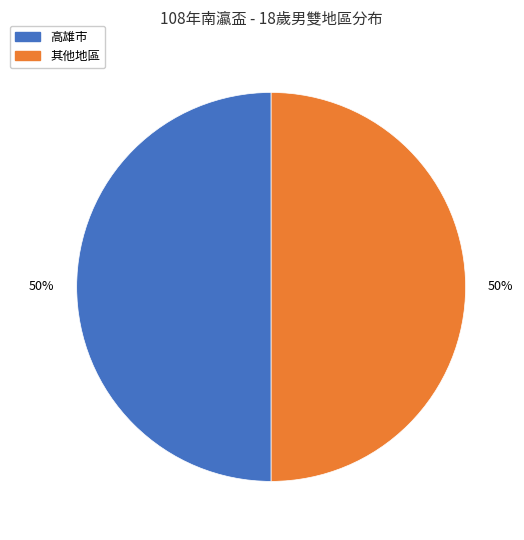

To the nearest percent, what is the average slice percentage?

50%